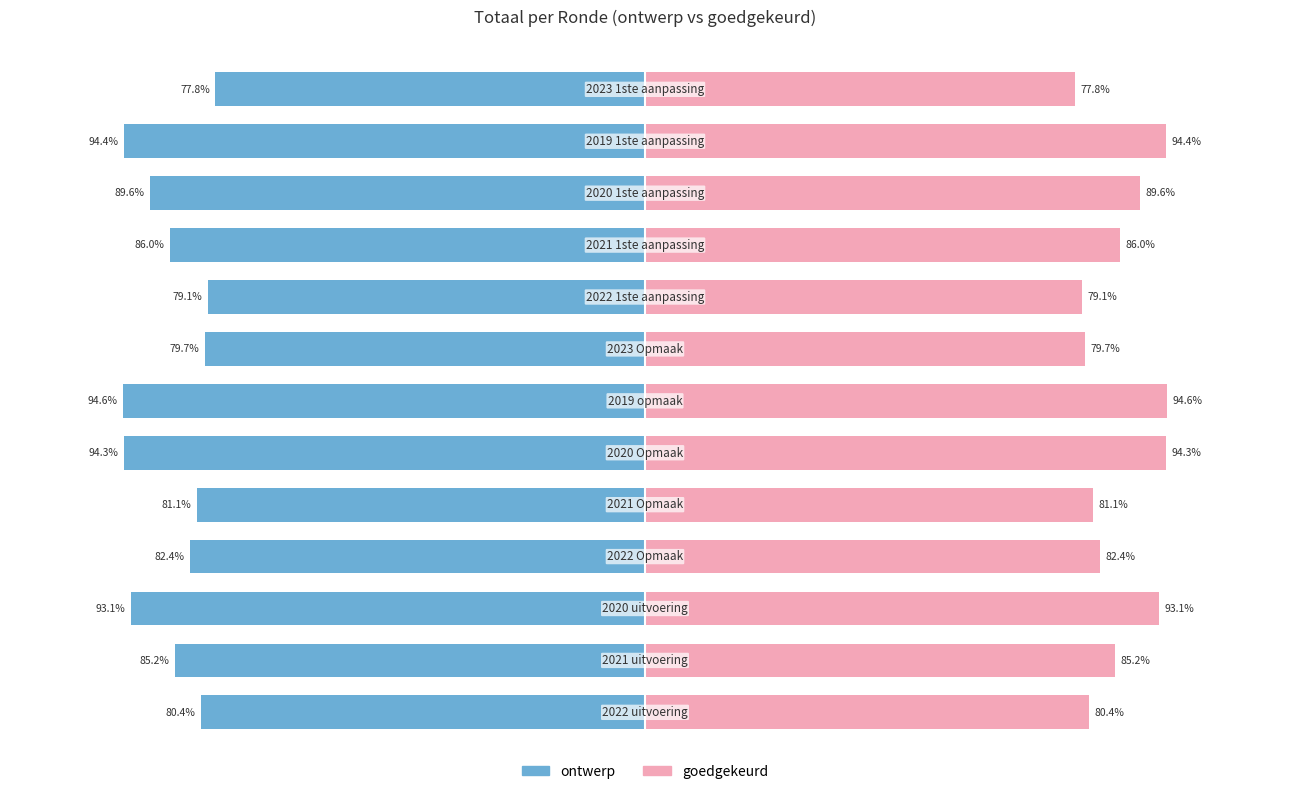

What position from the right is 11?

2